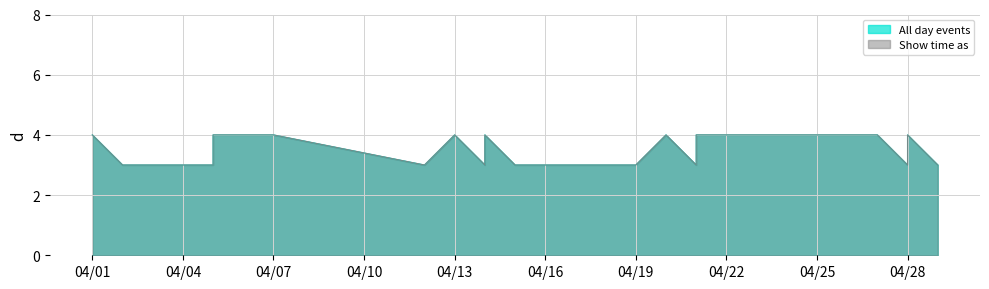

Which series has the widest spread of values?

All day events